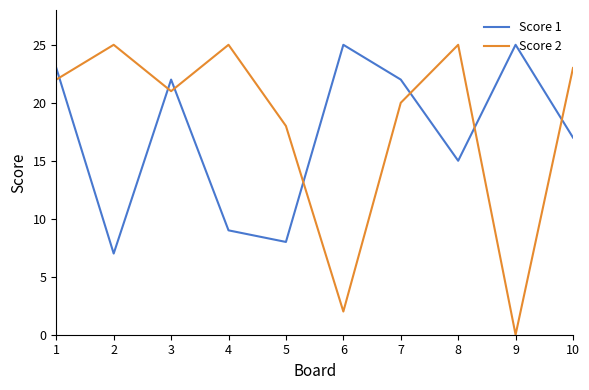

At which category does Score 1 reach its first local valley?

2